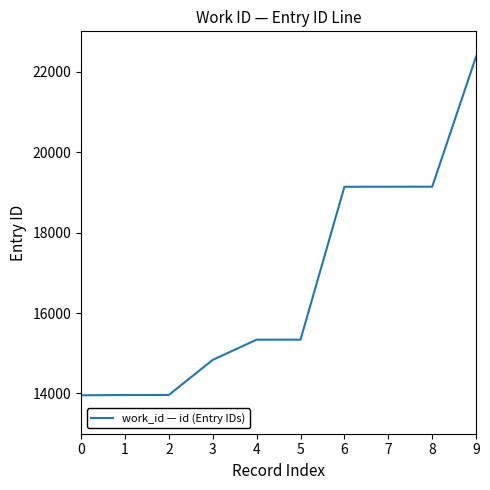

Which label corresponds to the largest value in the chart?

9